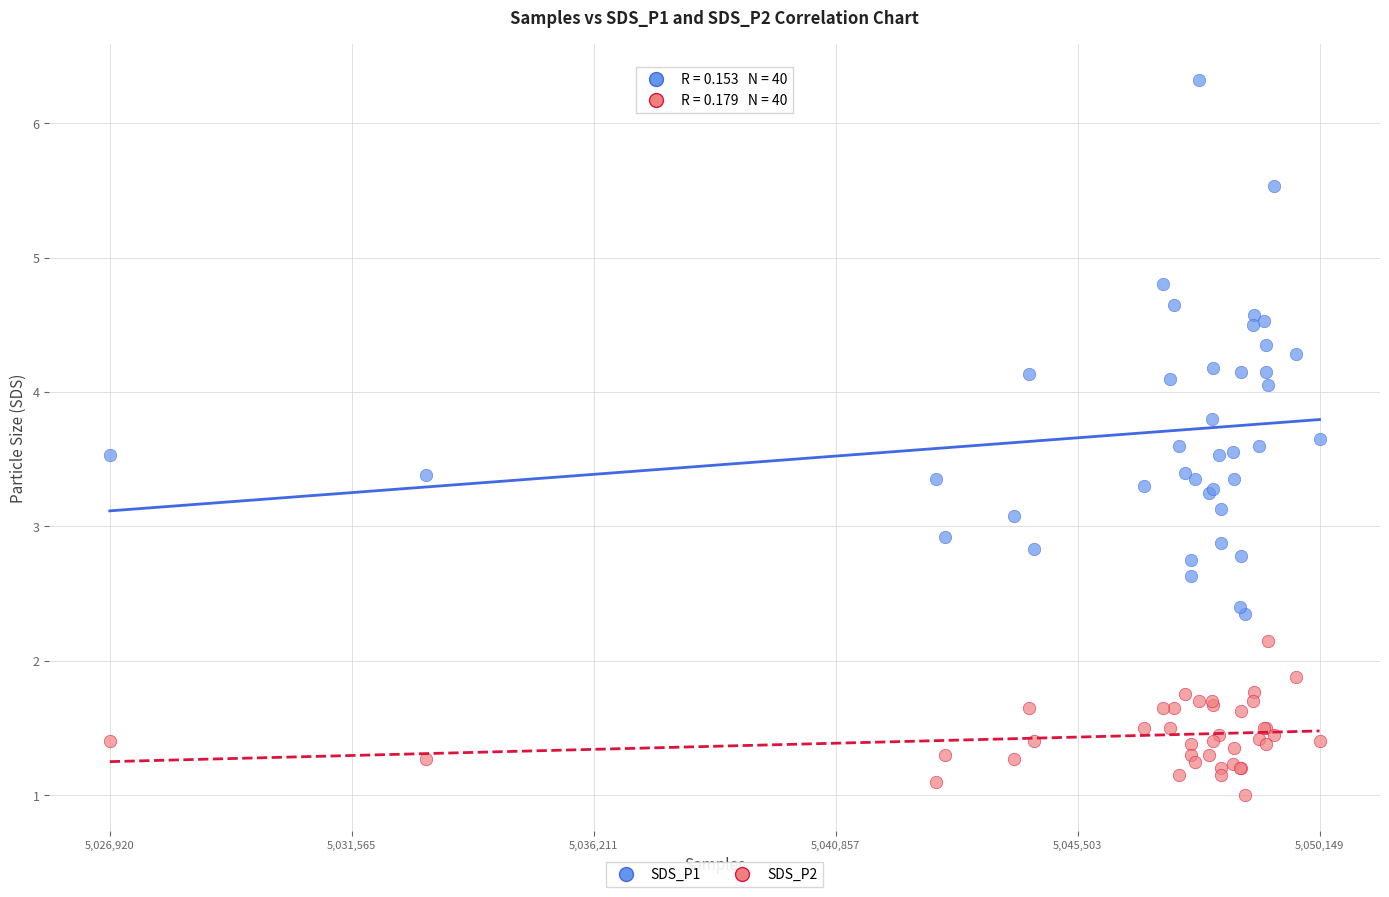

What is the X range (max minus min) for the scatter plot?

23229.0